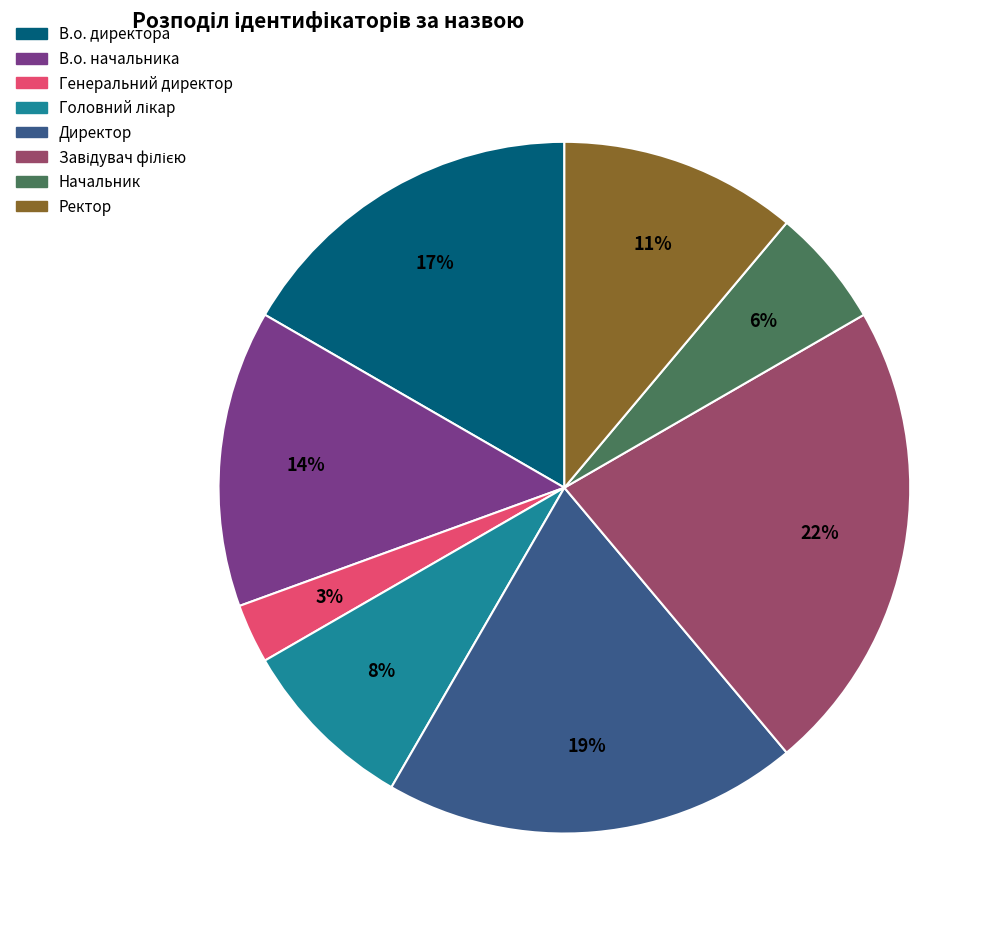

Which has a higher value, Ректор or В.о. директора?

В.о. директора